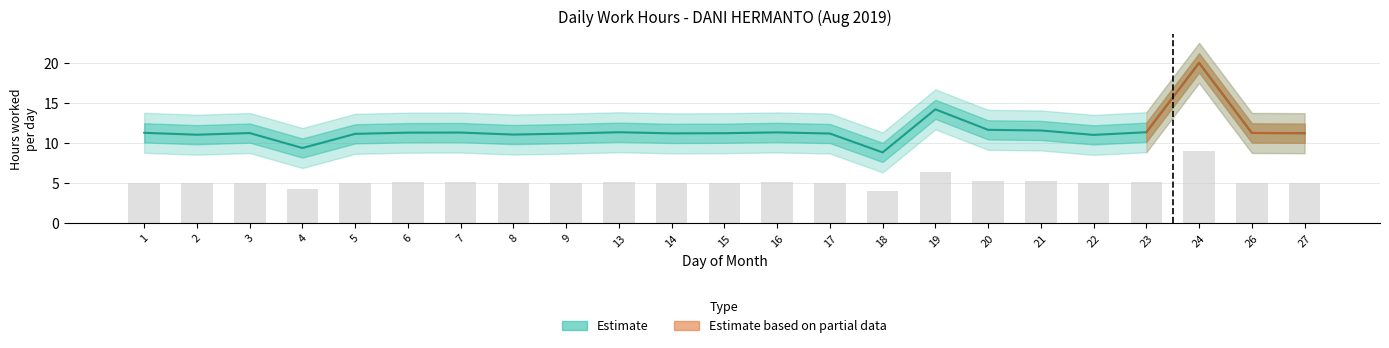

How many categories are shown in the chart?

23